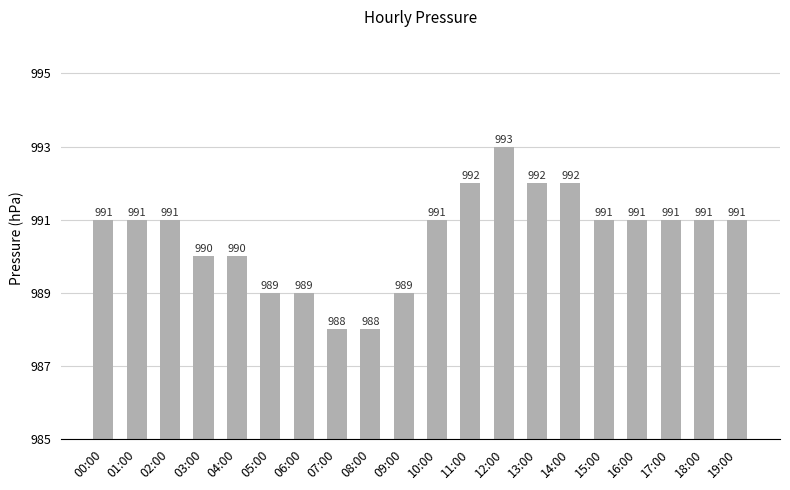

What is the sum of all values?

19811